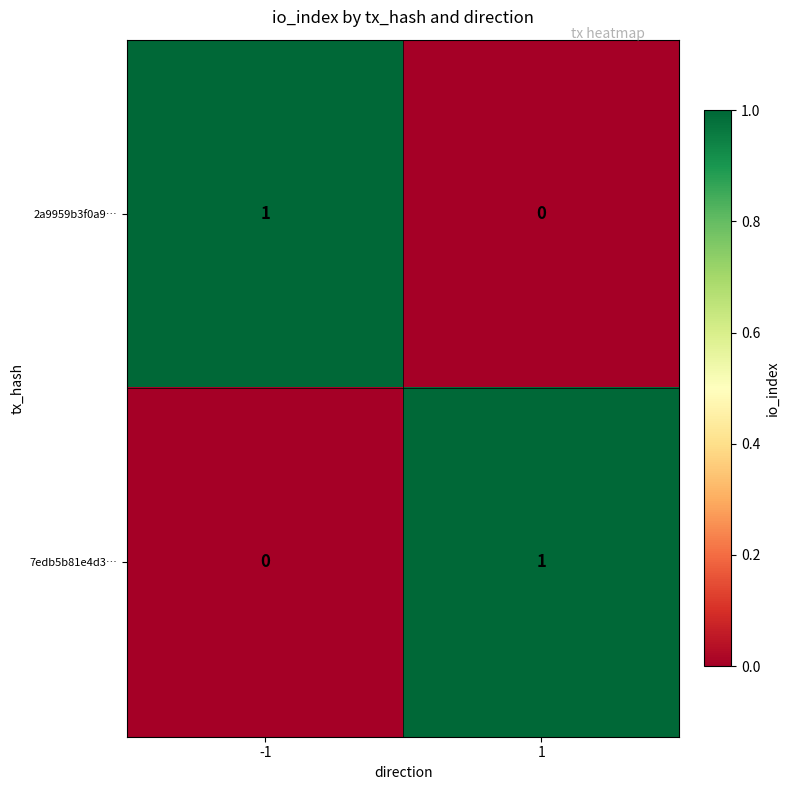

Rank the categories by 7edb5b81e4d3… value from lowest to highest.

-1, 1